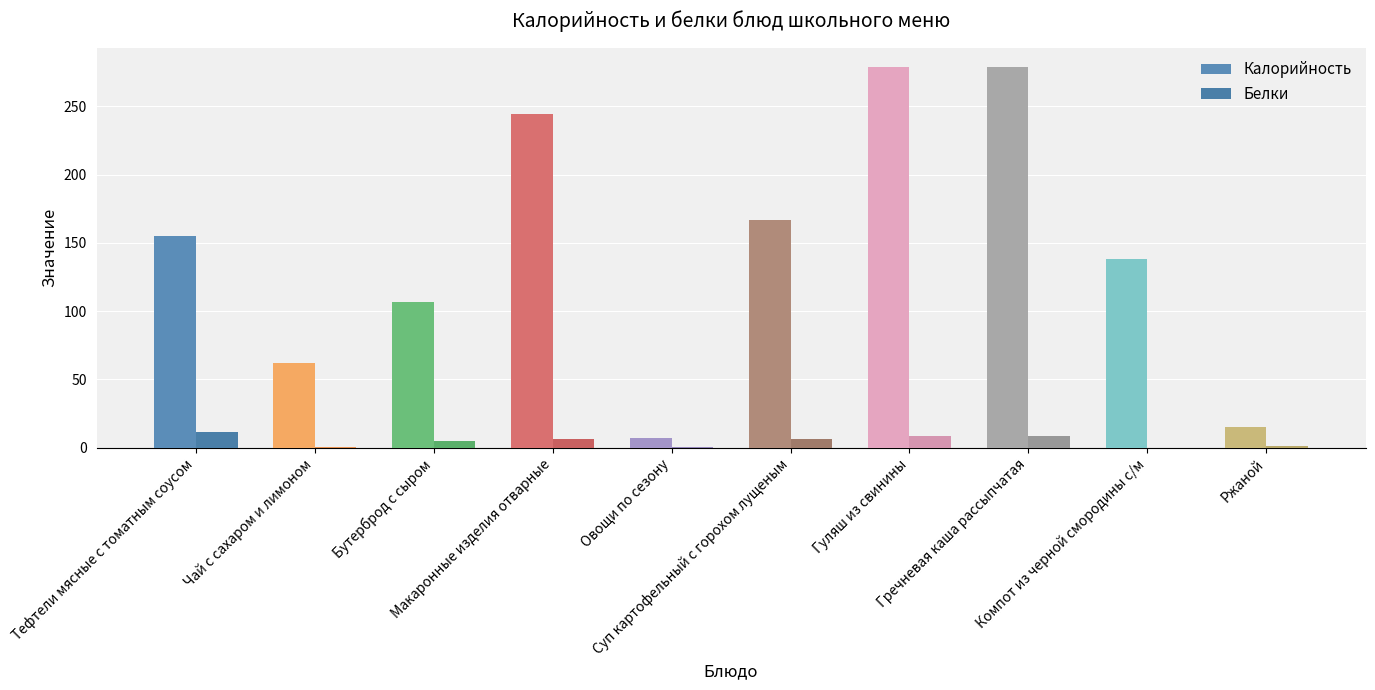

Are the bars grouped side by side (vs. stacked)?

Yes